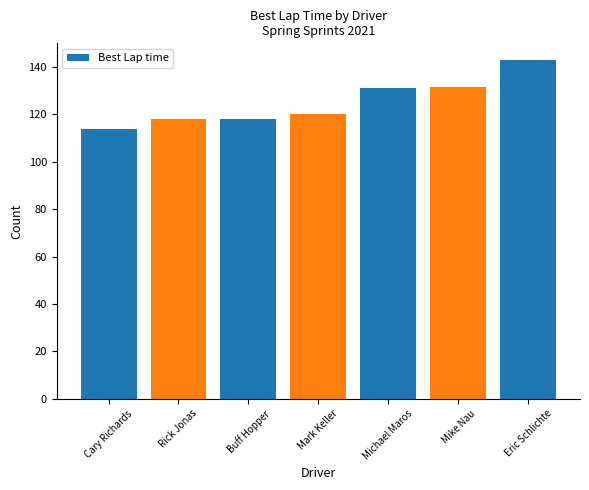

What is the label of the 7th bar from the left?

Eric Schlichte